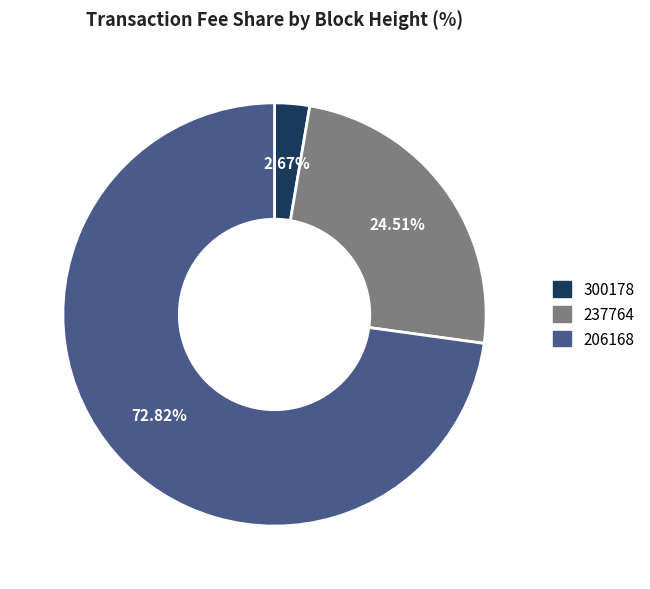

The 206168 slice represents 87% of the pie. True or false?

False